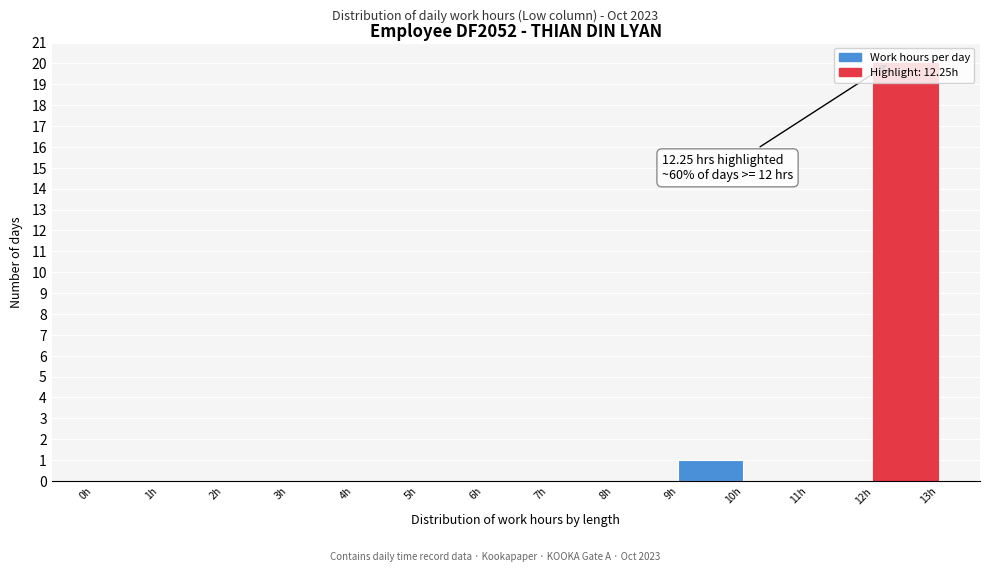

Which range on the x-axis has the tallest bar?

12 to 13